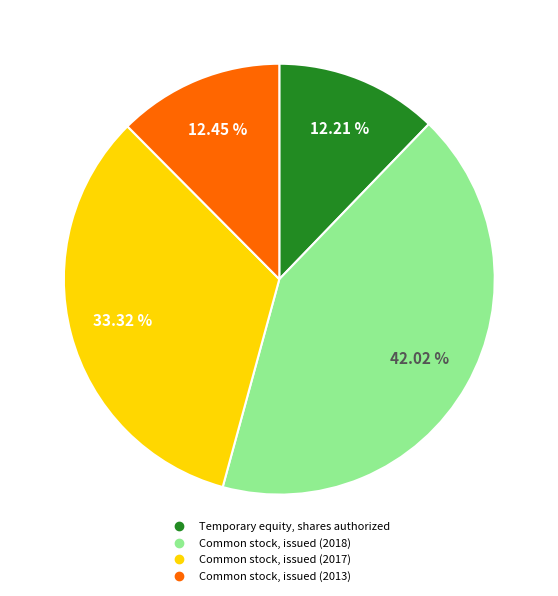

Rank the categories by value from highest to lowest.

Common stock, issued (2018), Common stock, issued (2017), Common stock, issued (2013), Temporary equity, shares authorized